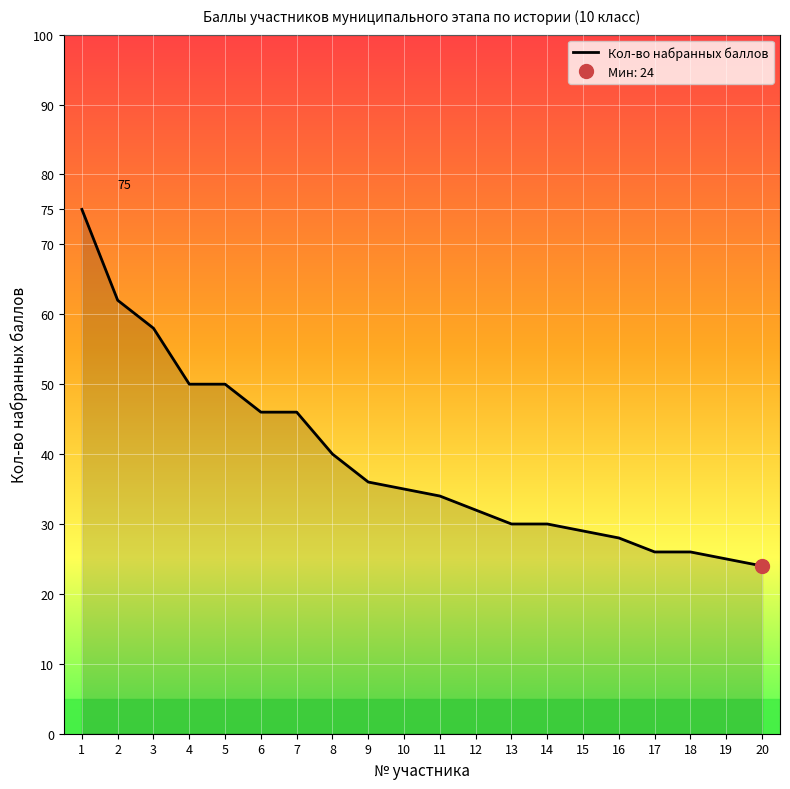

Is it true that the value at 18 is 26?

True